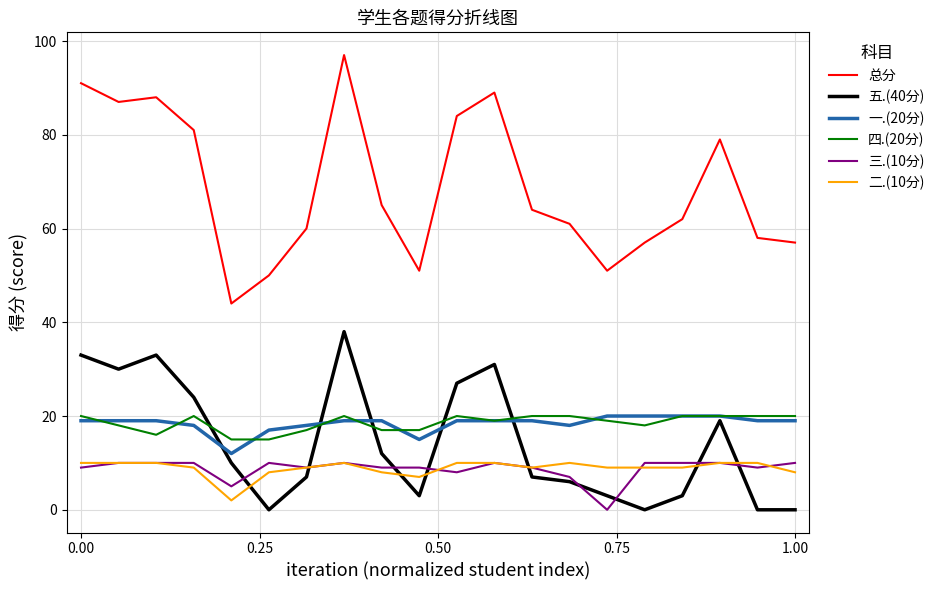

How many intersections are there between 五.(40分) and 四.(20分)?

5